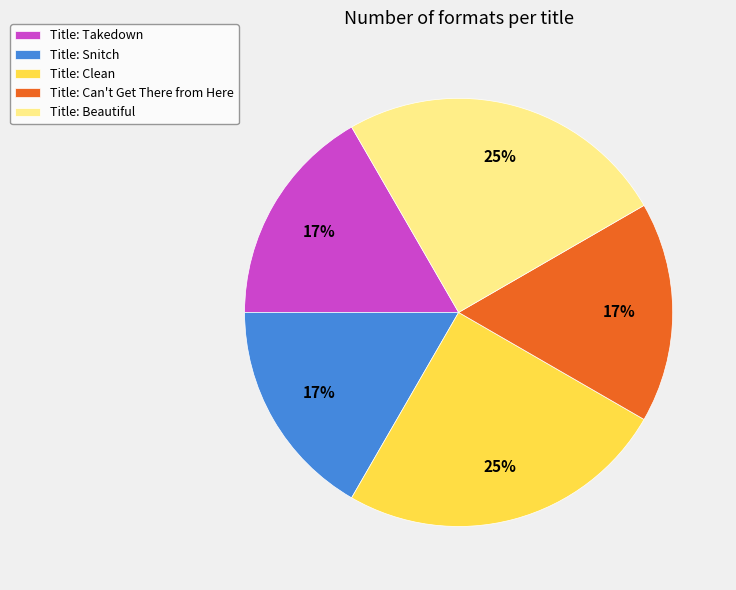

Count the number of slices in the pie.

5